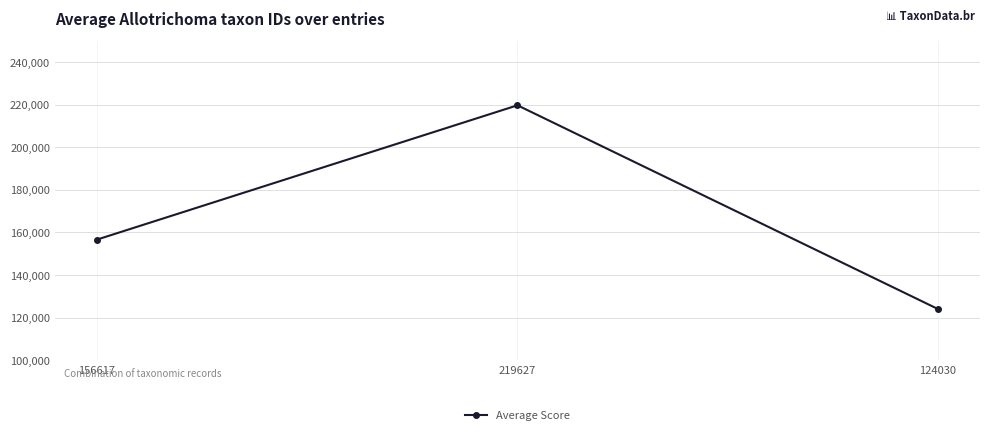

What is the change in value from 156617 to 219627?

+63010